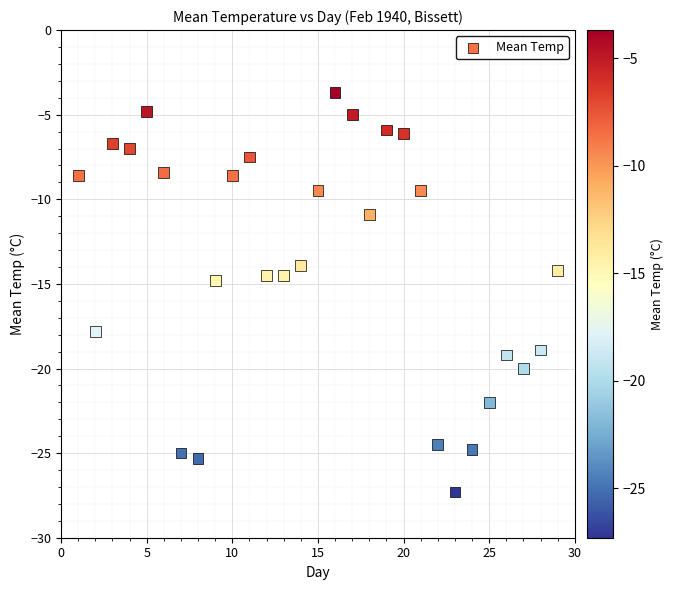

What is the range of Y values (max minus min)?

23.6